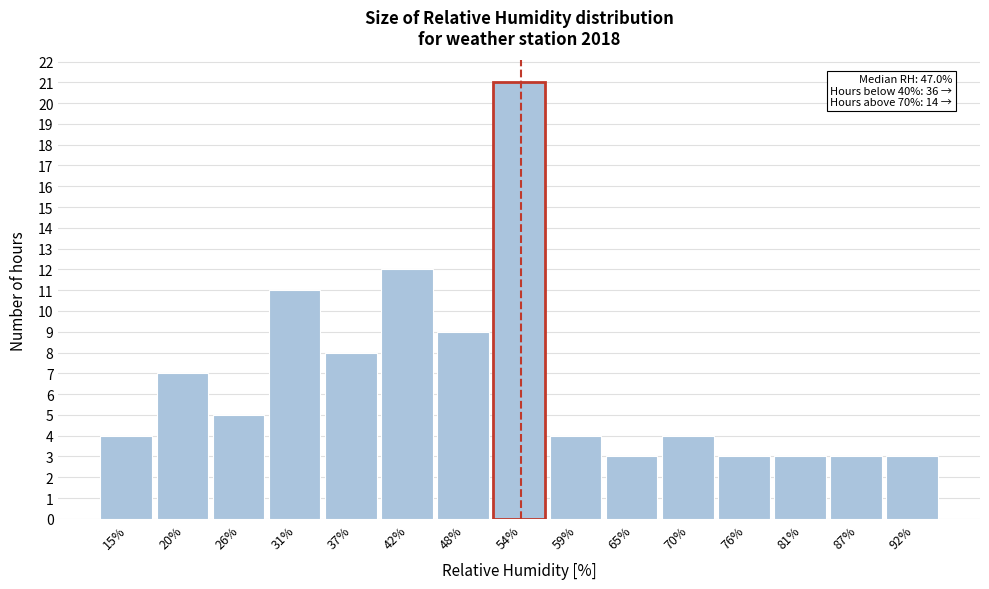

Which range on the x-axis has the tallest bar?

51 to 56